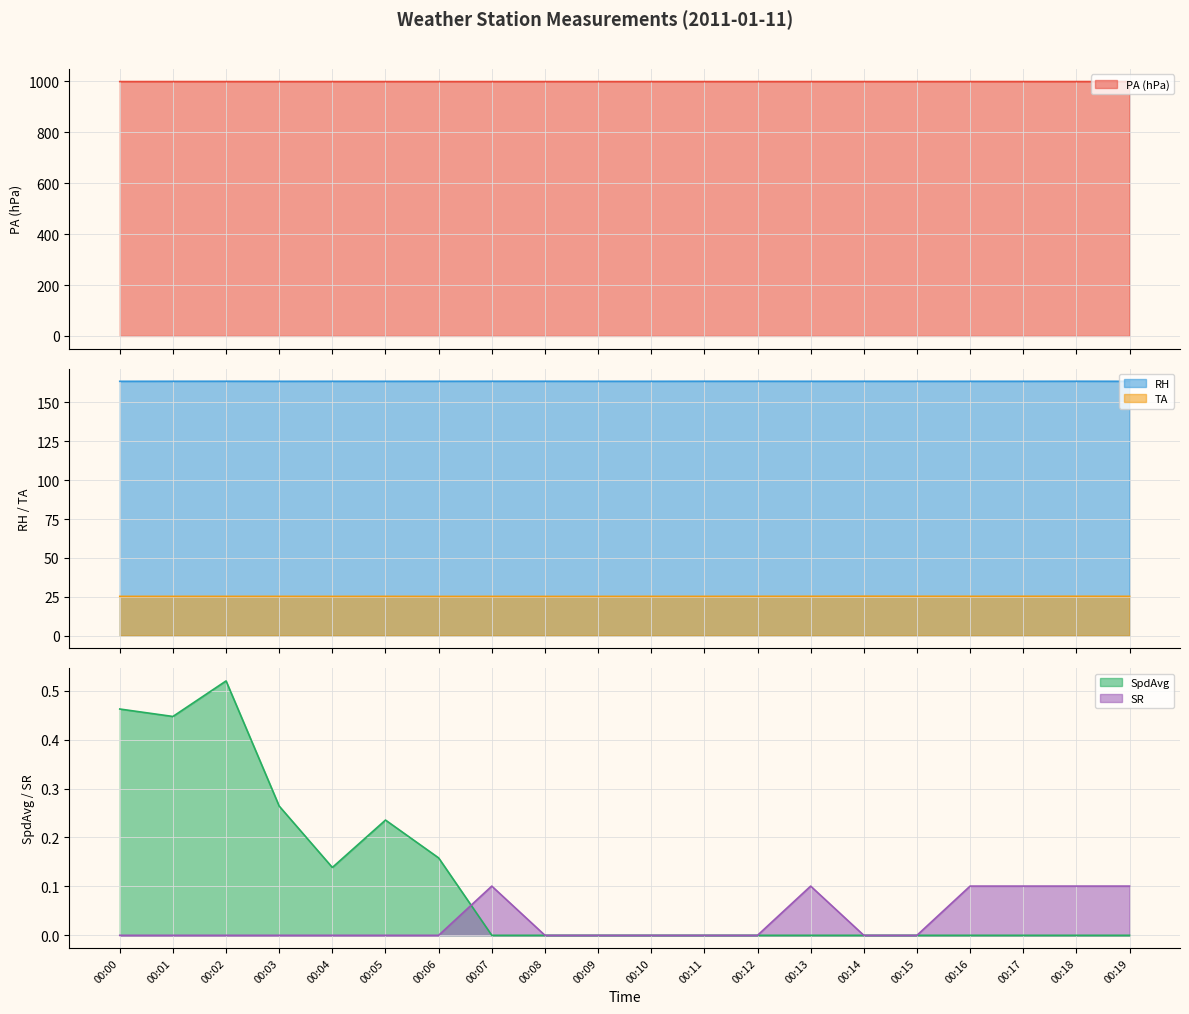

Which category has the lowest value in the SR series?

00:00